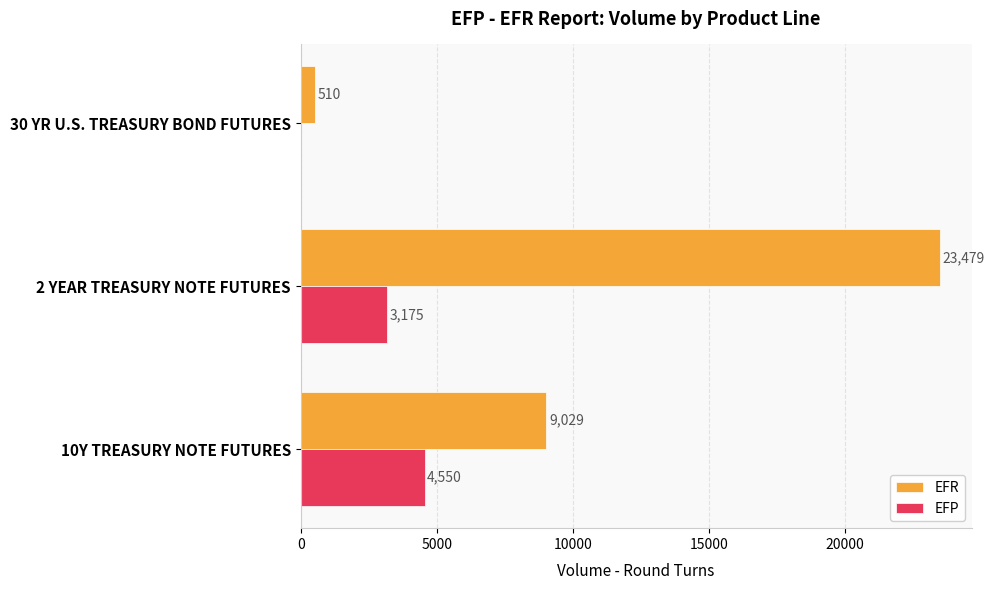

True or false: EFP has a value of 1932 at 2 YEAR TREASURY NOTE FUTURES.

False